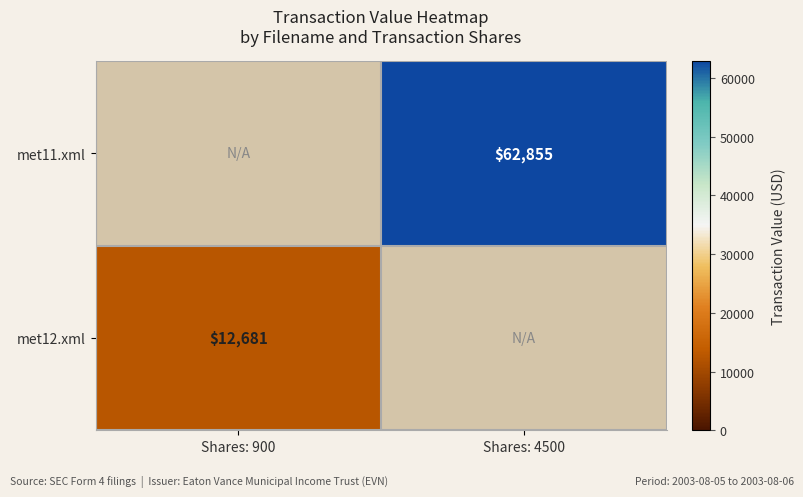

The value of met11.xml at Shares: 4500 is 27204. True or false?

False